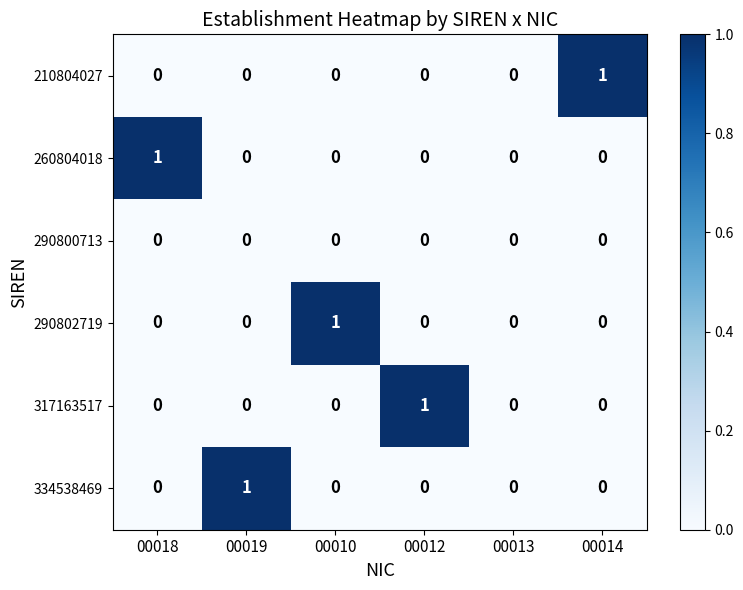

What is the difference between the highest and lowest values at 00010?

1